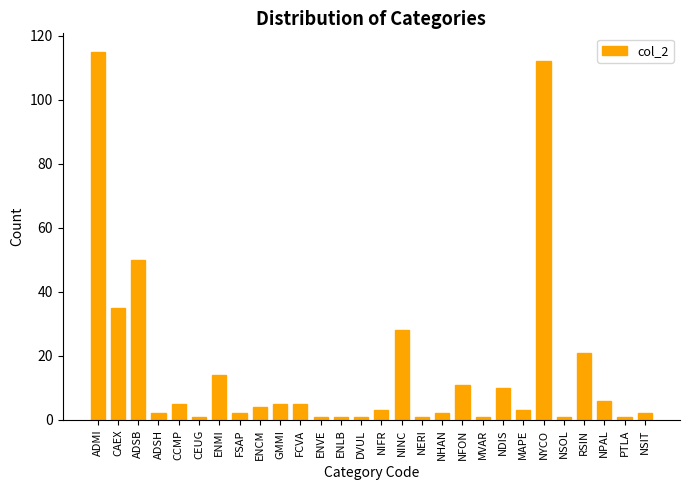

Read the value at ADMI, to the nearest 10.

120